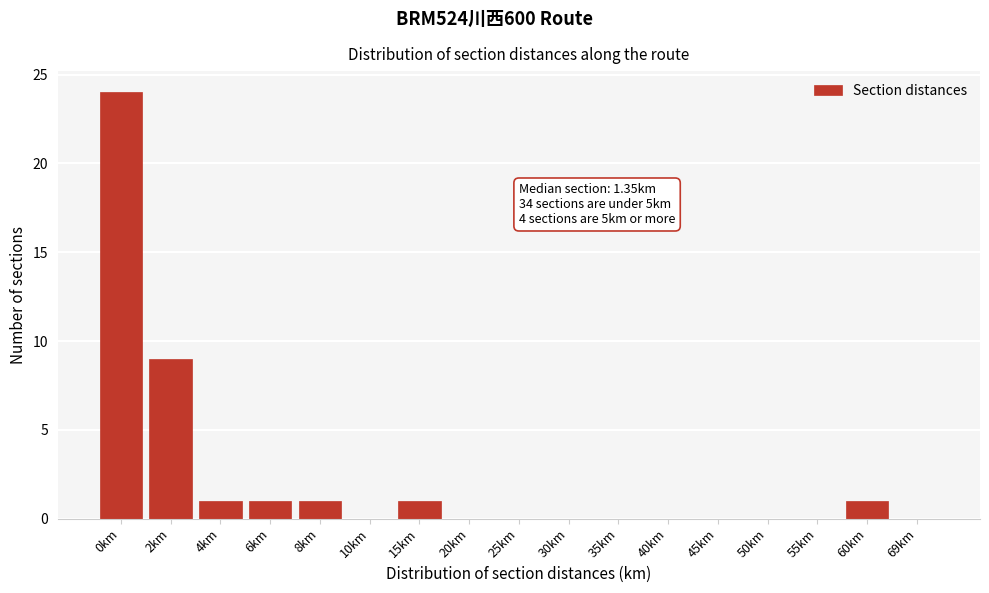

Reading left to right, what are all the values shown in this chart?

0km=24	2km=9	4km=1	6km=1	8km=1	10km=0	15km=1	20km=0	25km=0	30km=0	35km=0	40km=0	45km=0	50km=0	55km=0	60km=1	69km=0